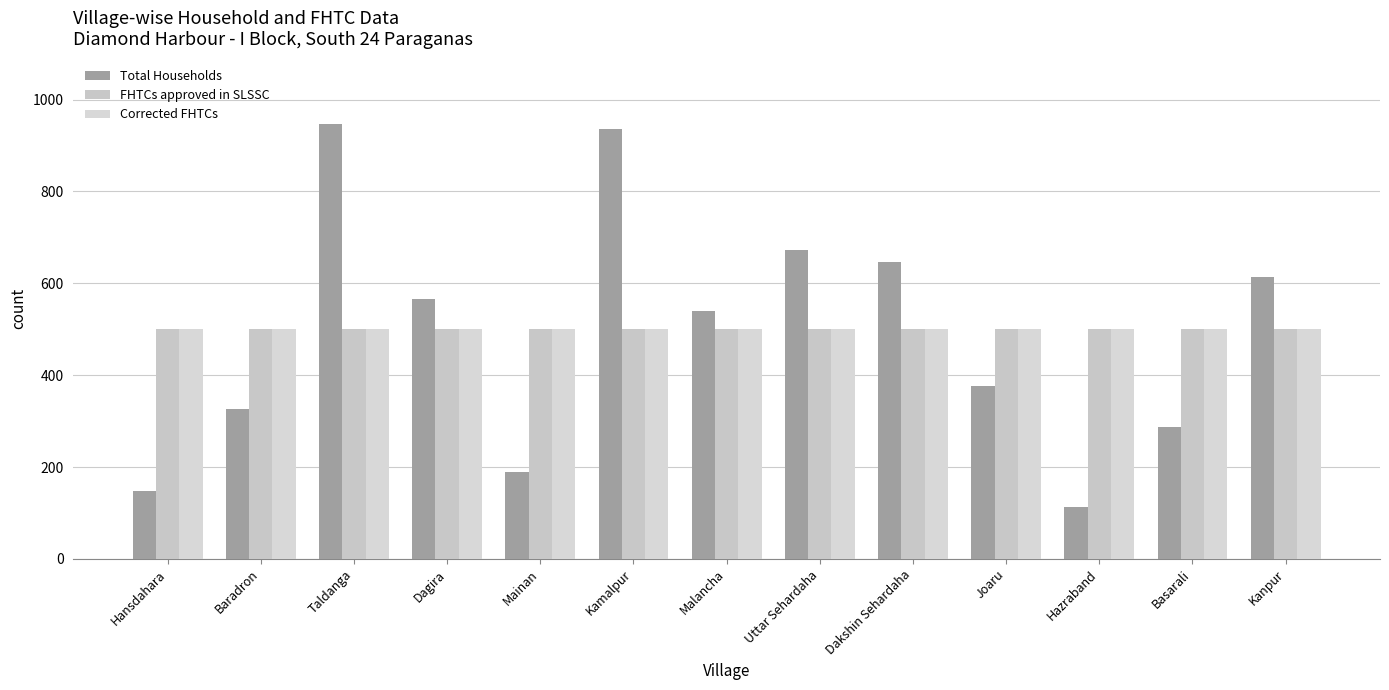

How many Corrected FHTCs values are between 500 and 501?

13